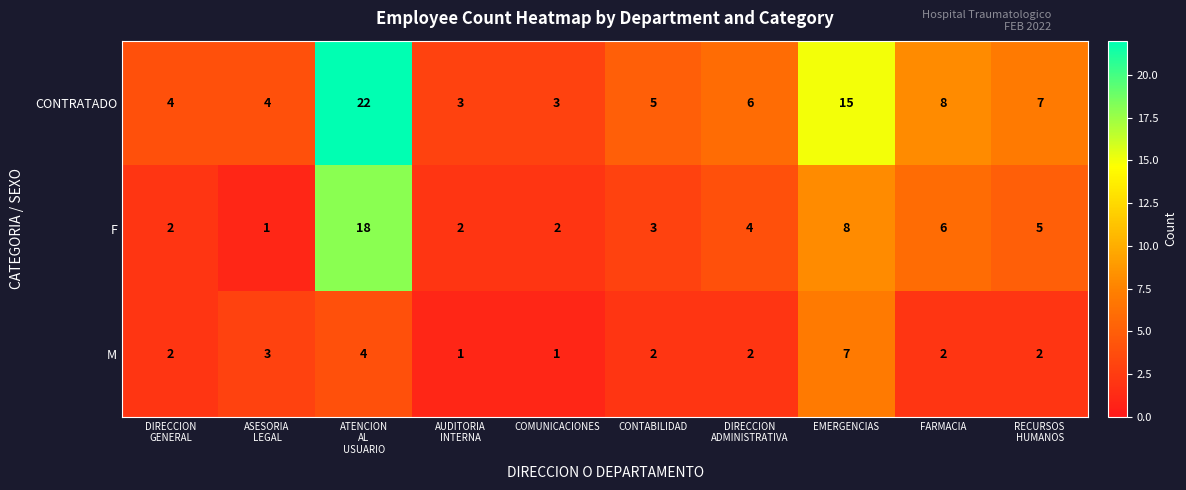

At which label is F closest to 9?

EMERGENCIAS